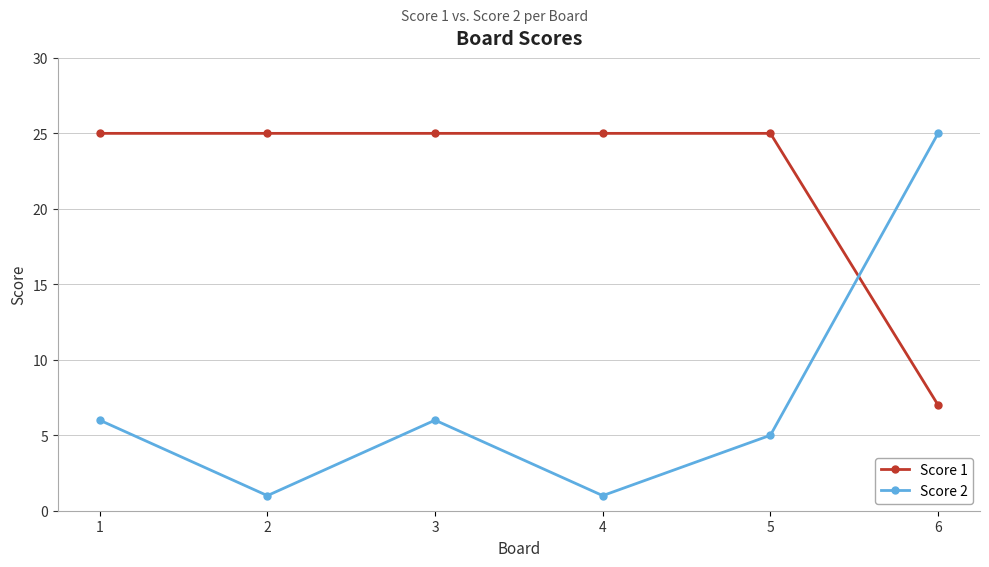

Does the chart have visible grid lines?

Yes